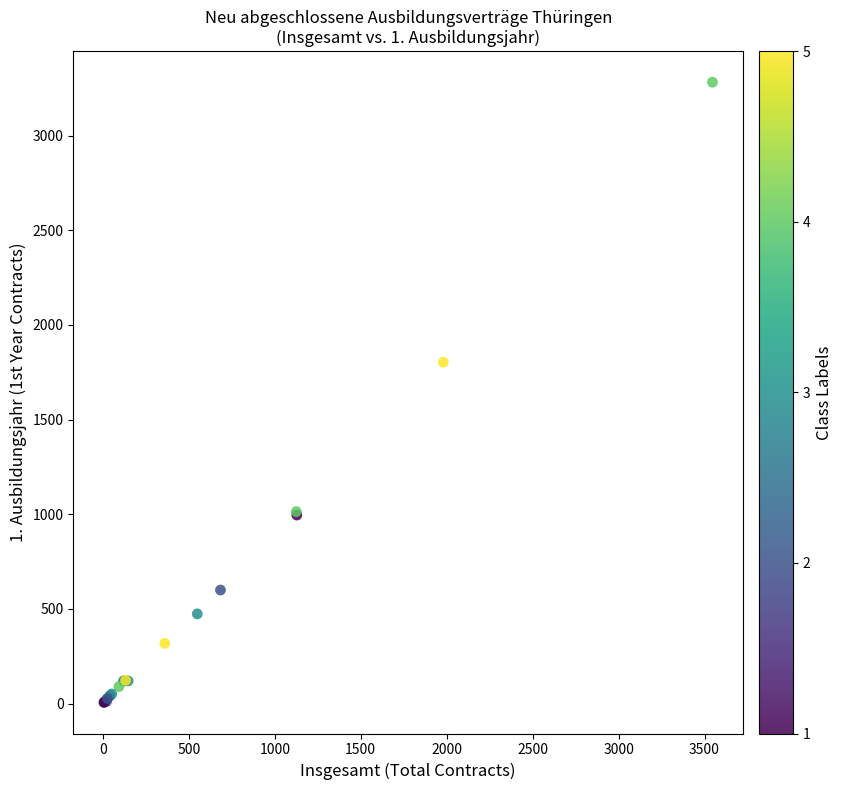

What Y value in the scatter plot is closest to 1644?

1803